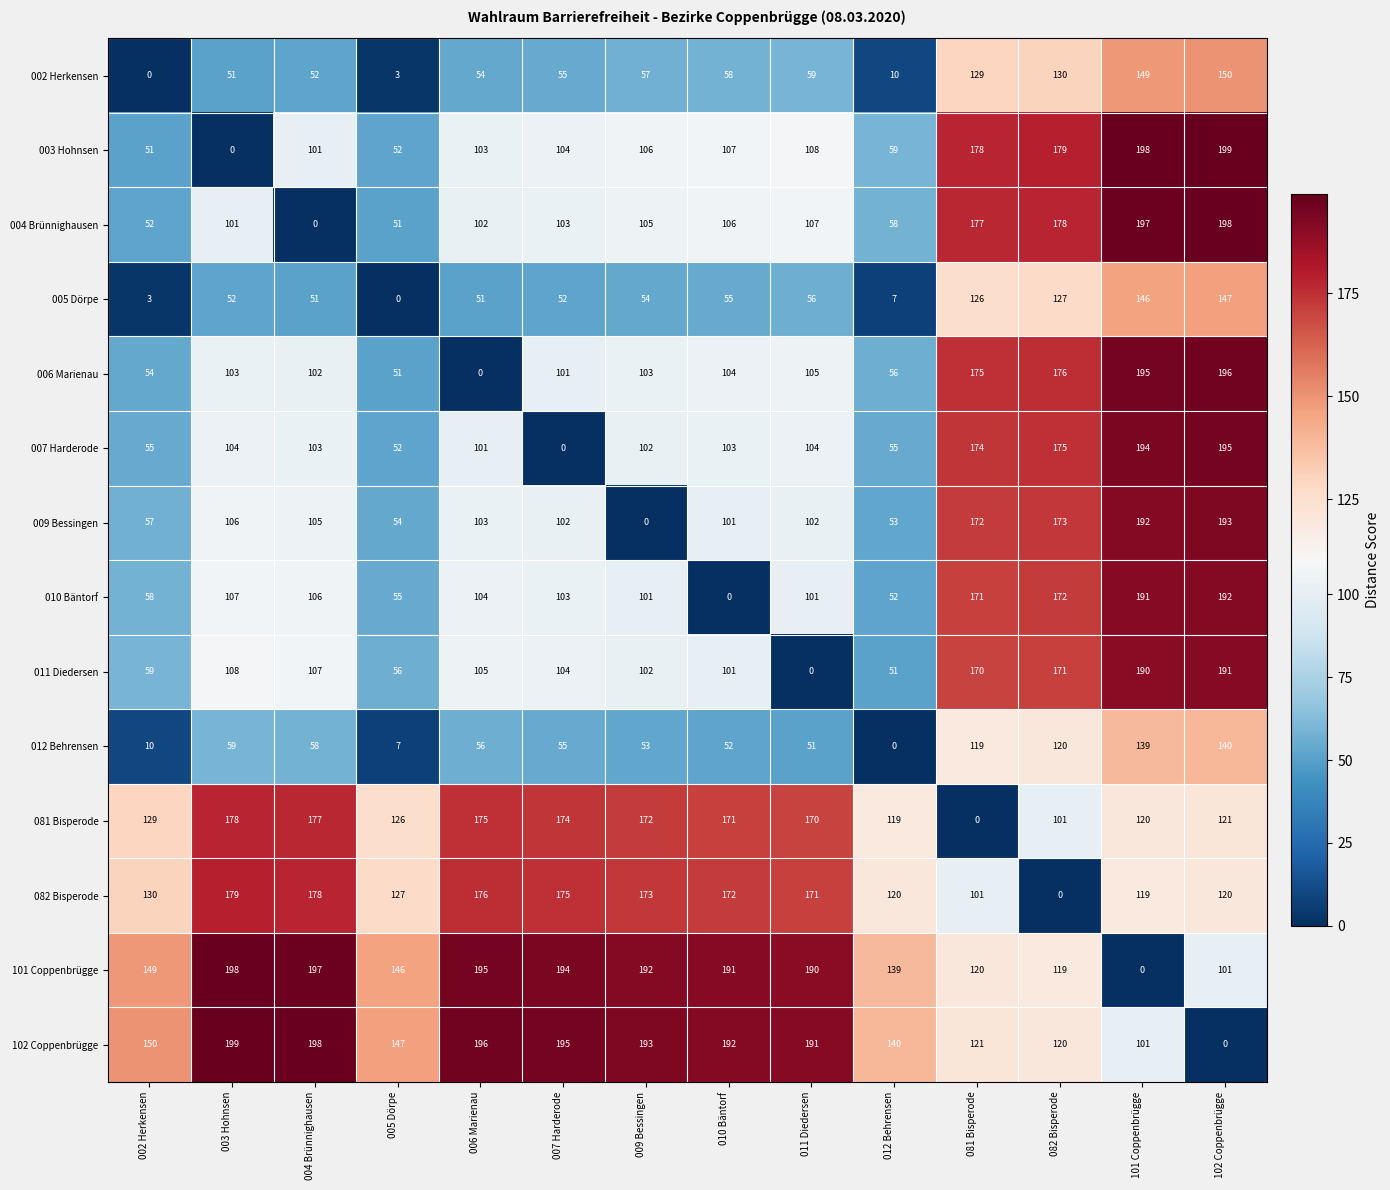

At which label is 002 Herkensen closest to 75?

011 Diedersen